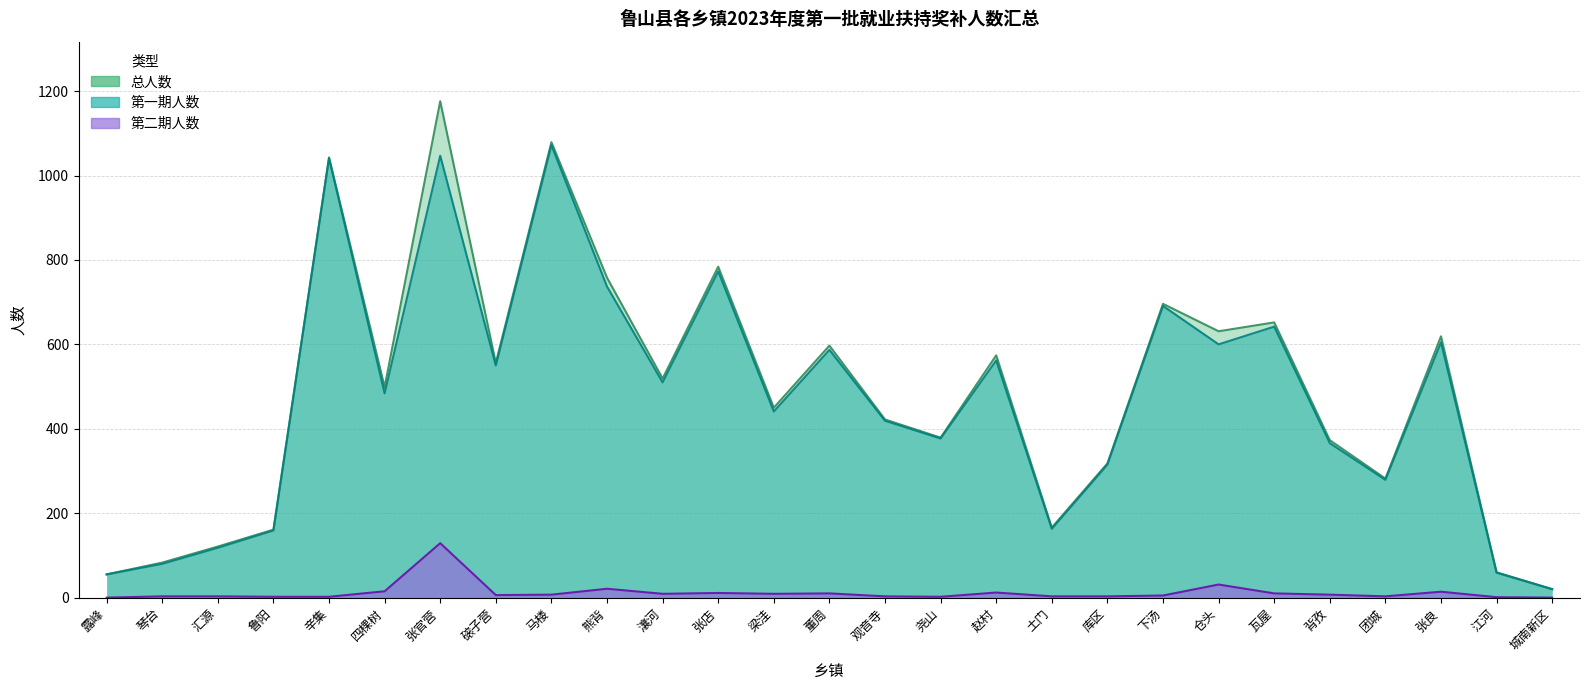

Which category has the lowest value in the 第一期人数 series?

城南新区